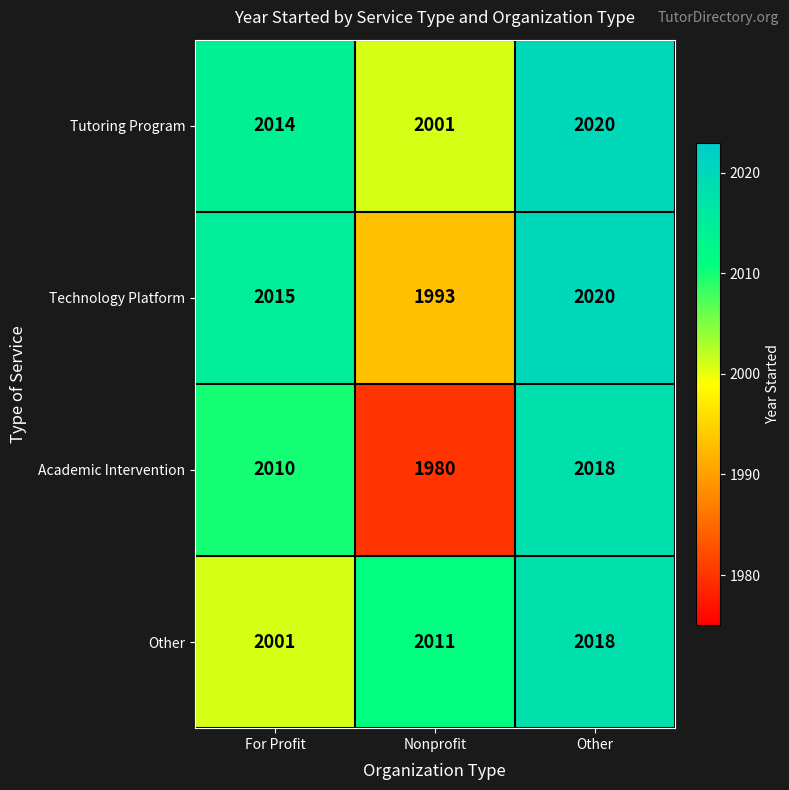

Is the value of Tutoring Program at Other greater than the value of Other at For Profit?

Yes